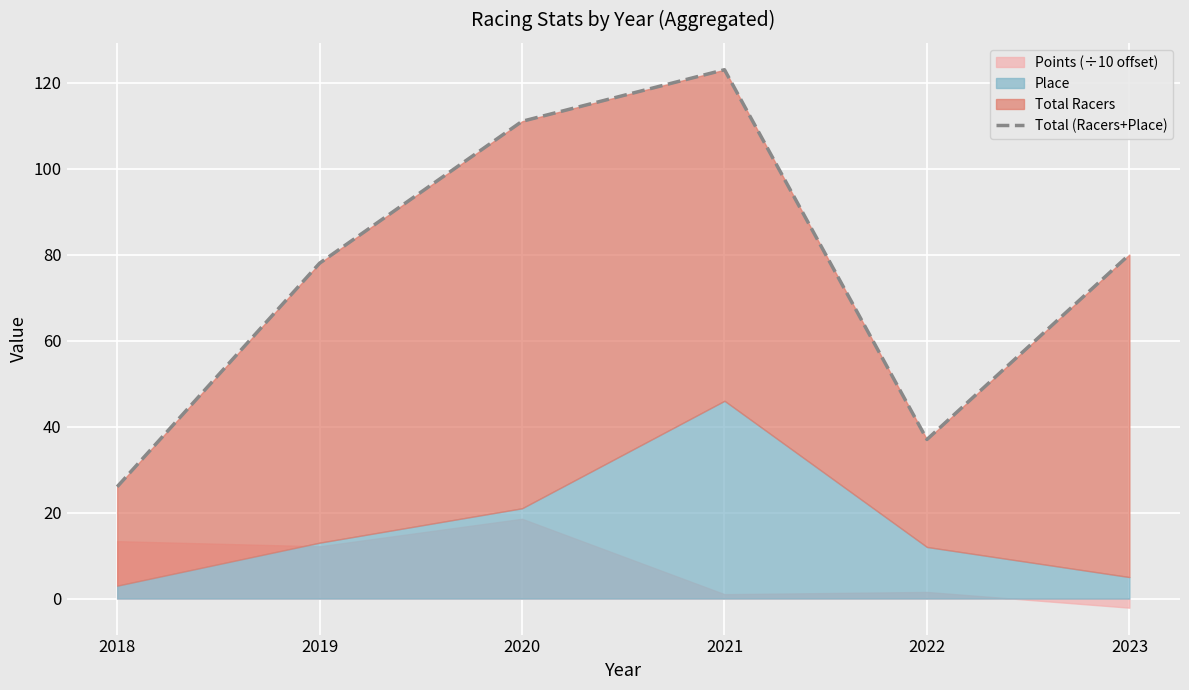

What is the change in value from 2021 to 2023?

-43